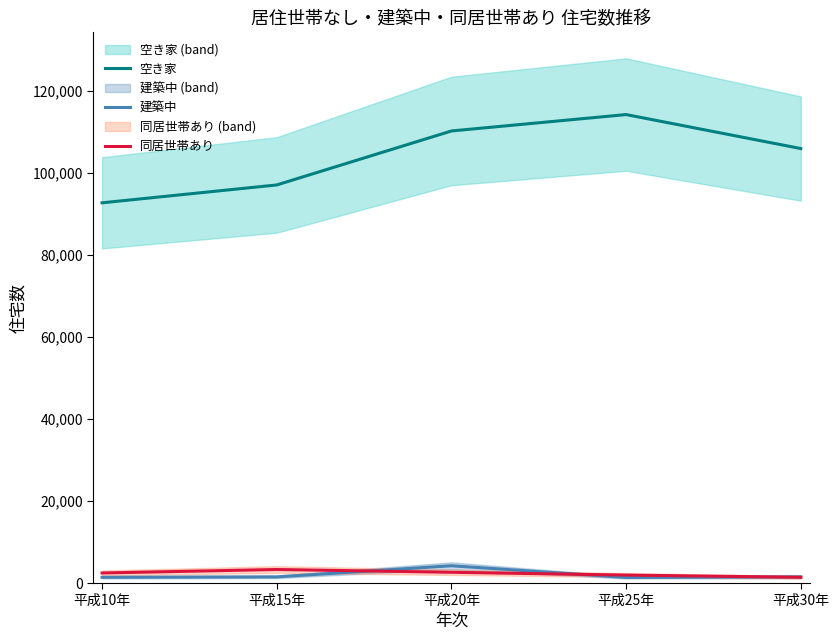

True or false: 建築中 has a value of 1360 at 平成25年.

True